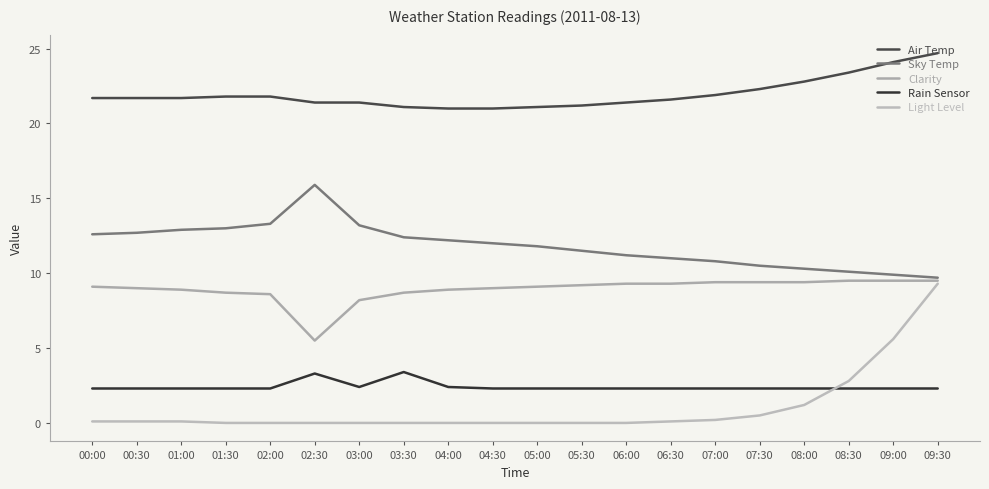

Does the chart display data point markers on the line(s)?

No